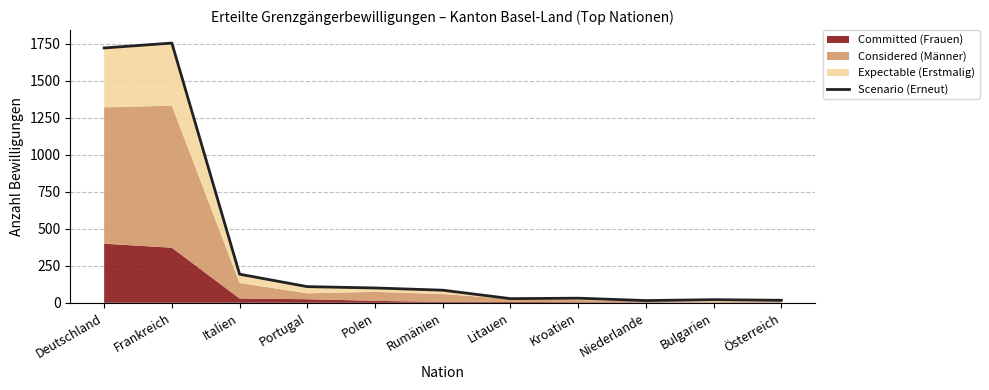

Where is the first local minimum?

Litauen